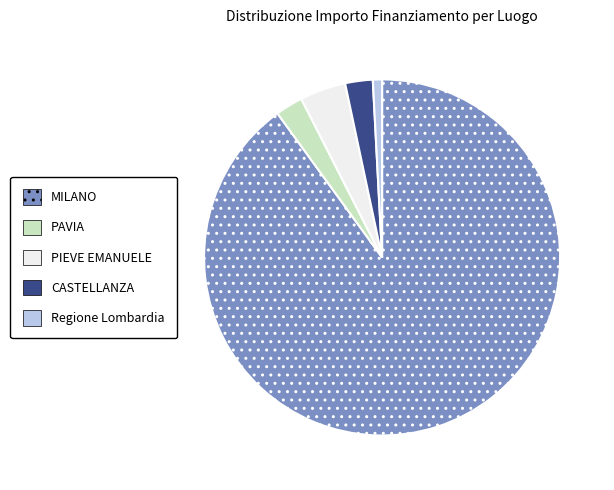

Which has a higher value, PAVIA or Regione Lombardia?

PAVIA